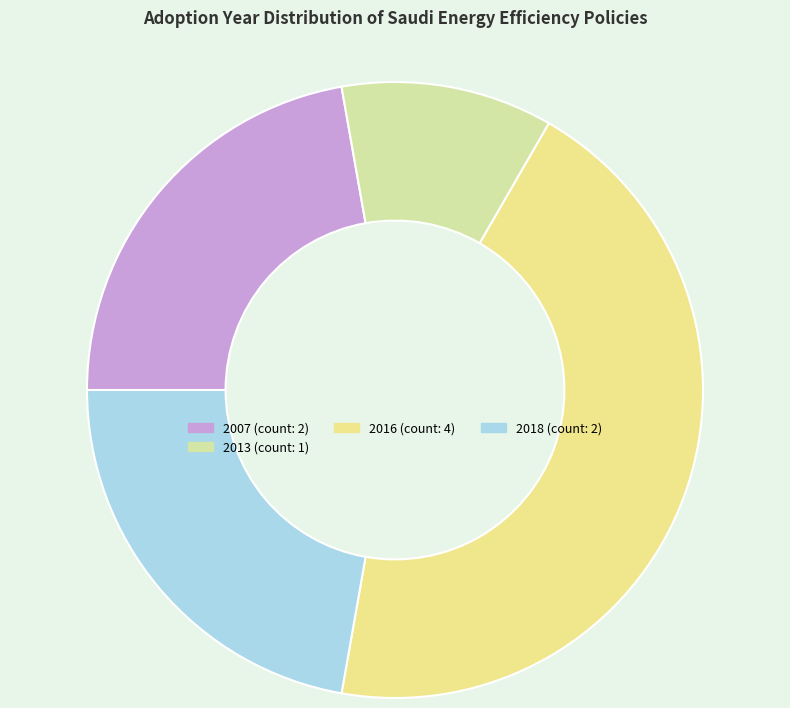

How many segments does this pie chart have?

4